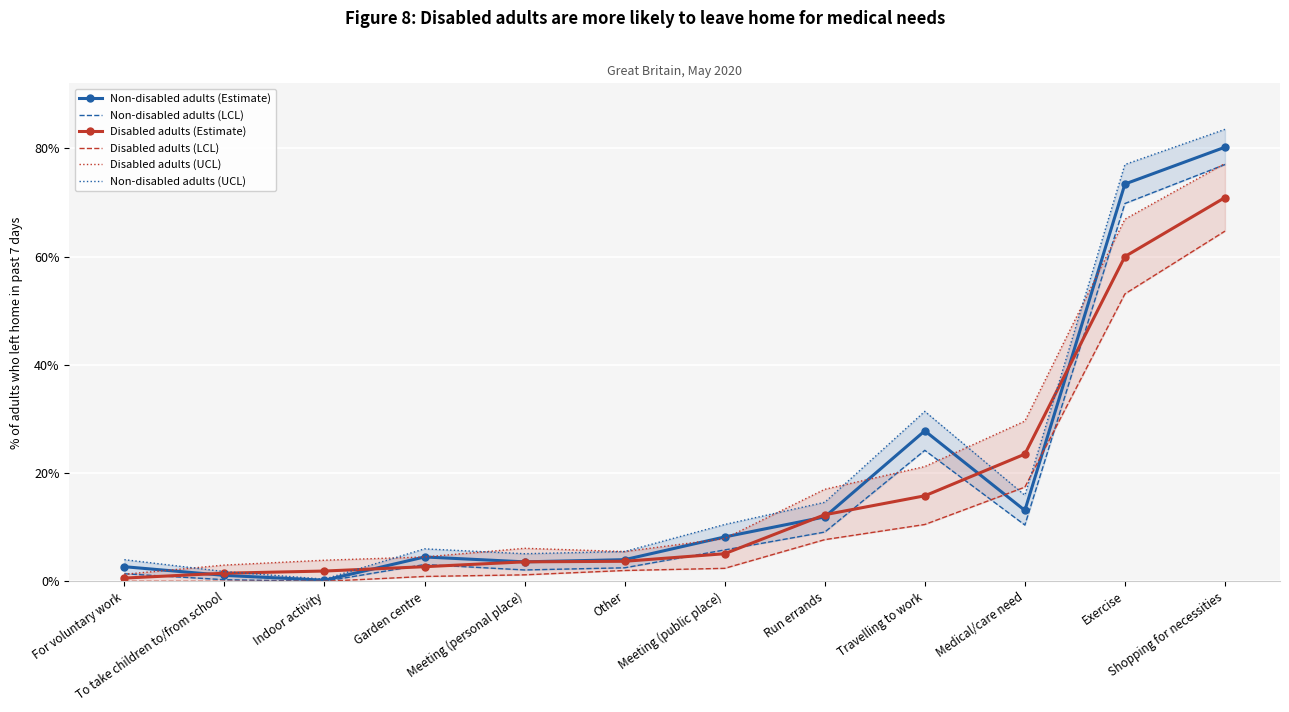

What is the spread (max minus min) of values at To take children to/from school?

3.0